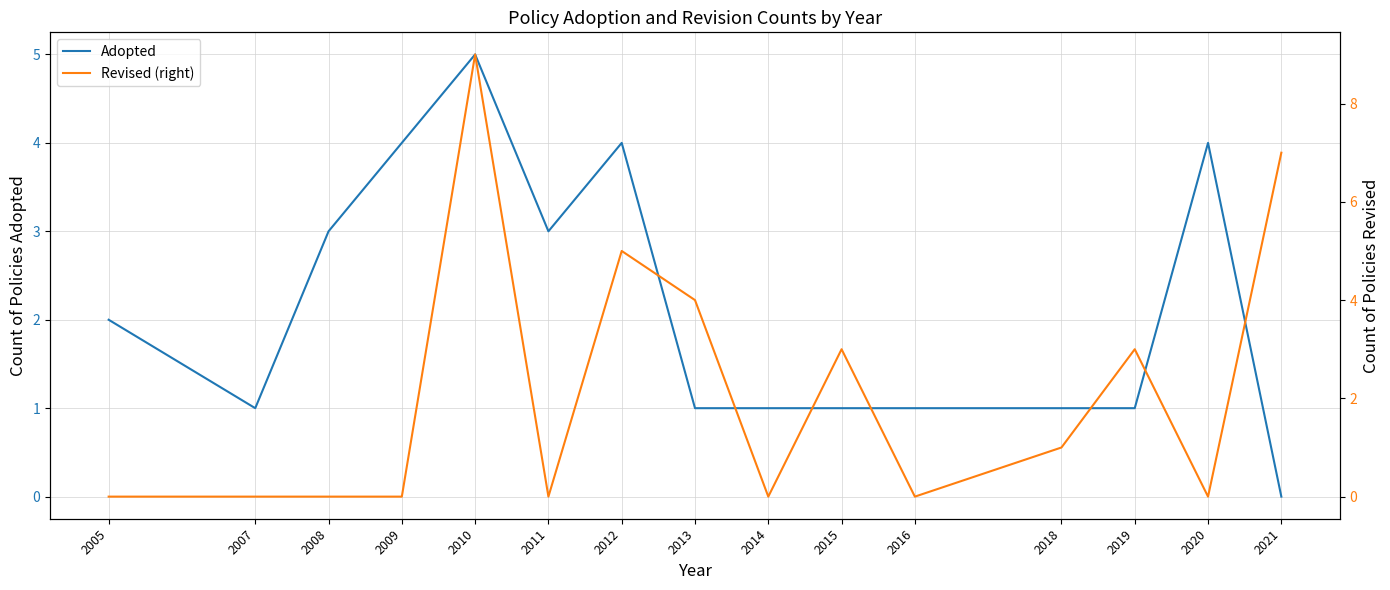

How many lines are shown in the chart?

2